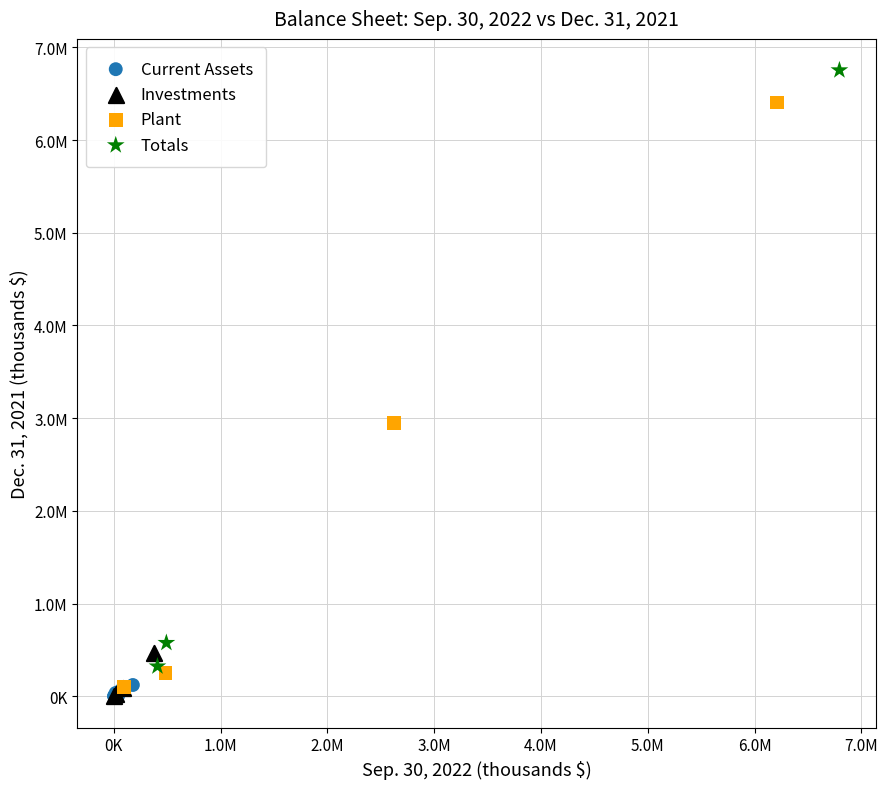

Which series has the largest Y range (max minus min)?

Totals